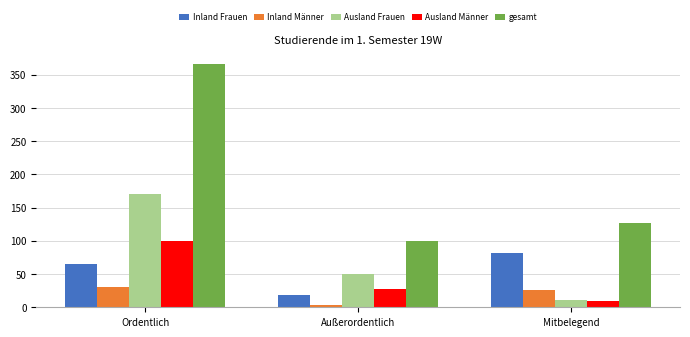

Where is gesamt nearest to the value 233?

Mitbelegend